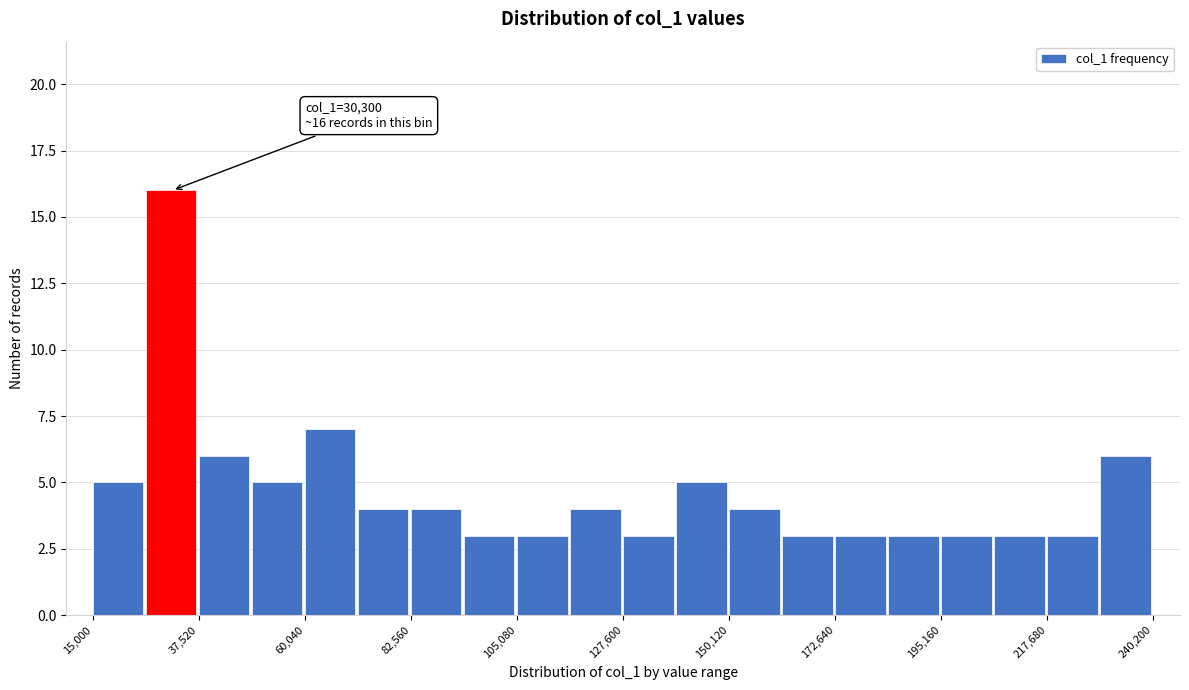

Around what value on the x-axis is the tallest bar? Give the approximate position of its centre, as read against the axis.

30000